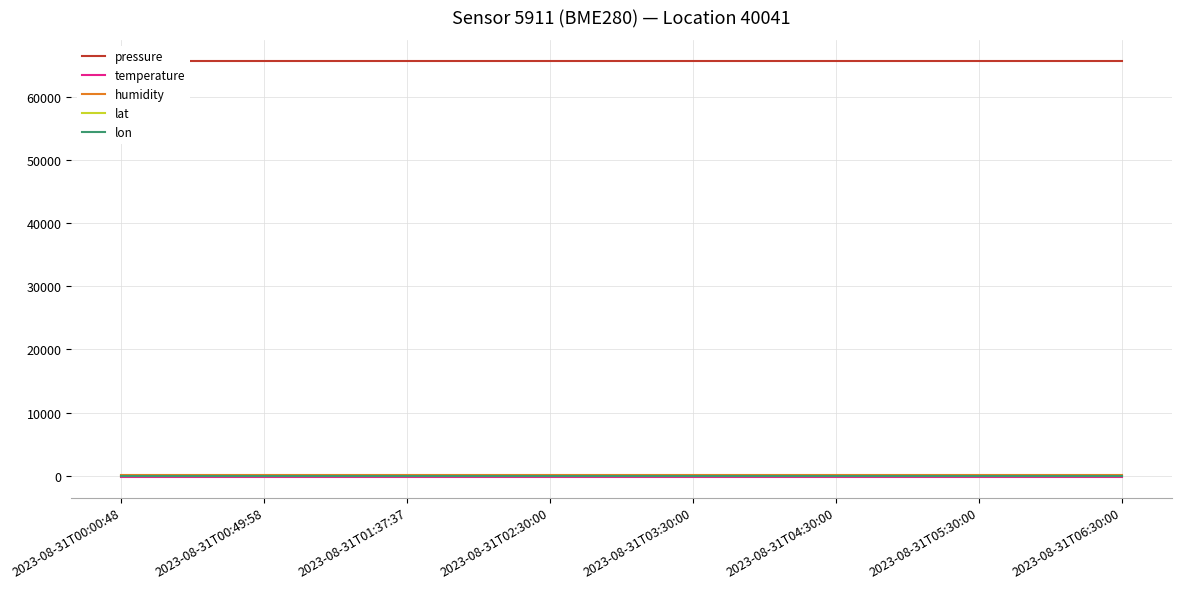

True or false: temperature has more than 2 points higher than both neighbors.

False